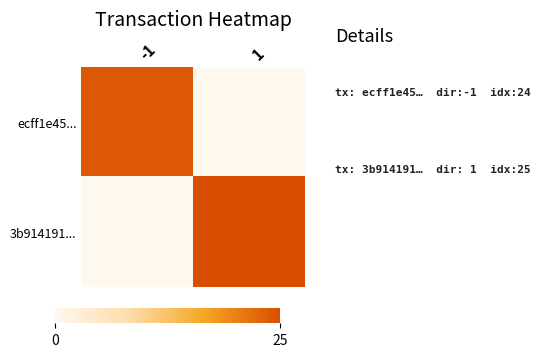

At how many categories does at least one series exceed 9?

2